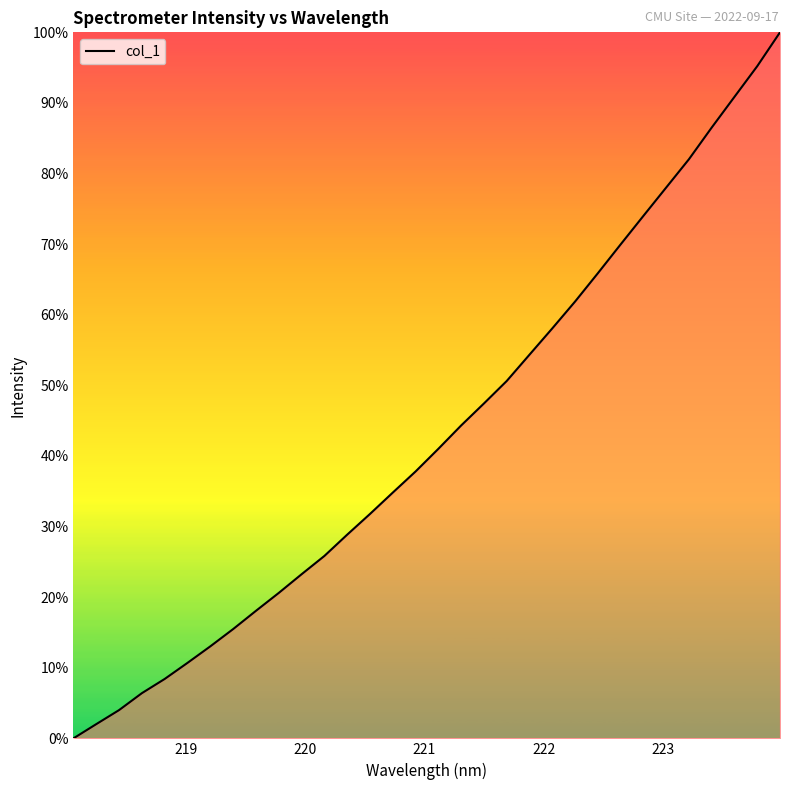

What is the greatest value displayed?

100.0